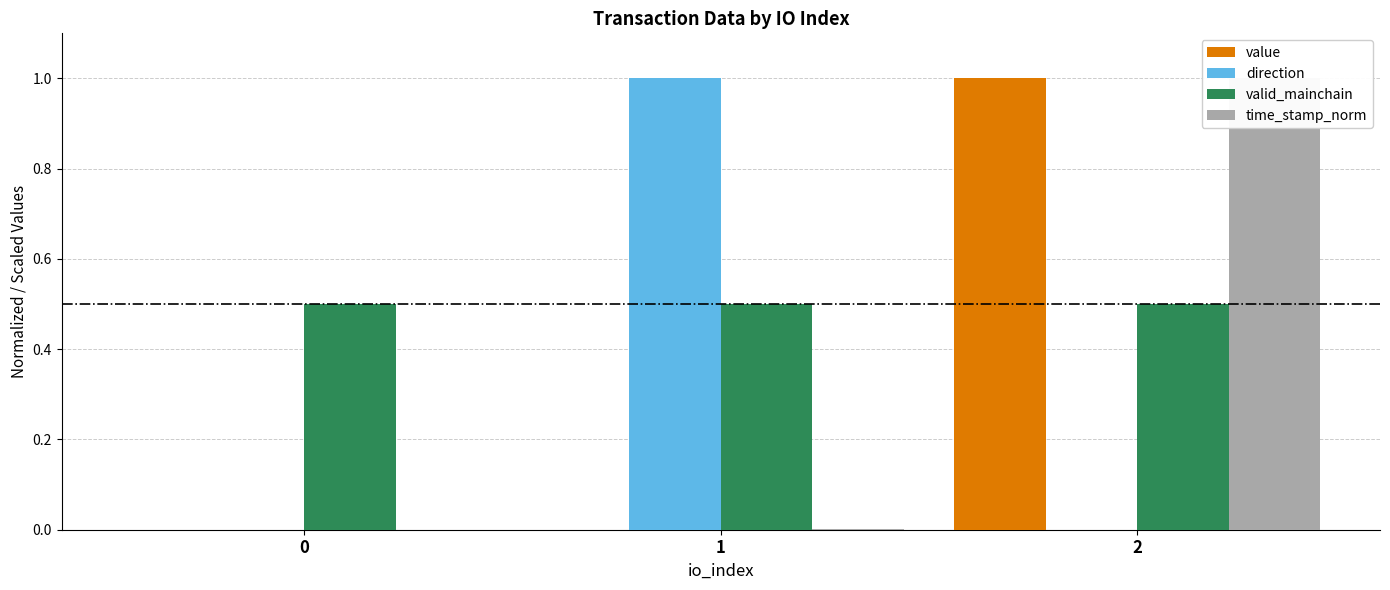

The value of direction at 1 is 1.0. True or false?

True